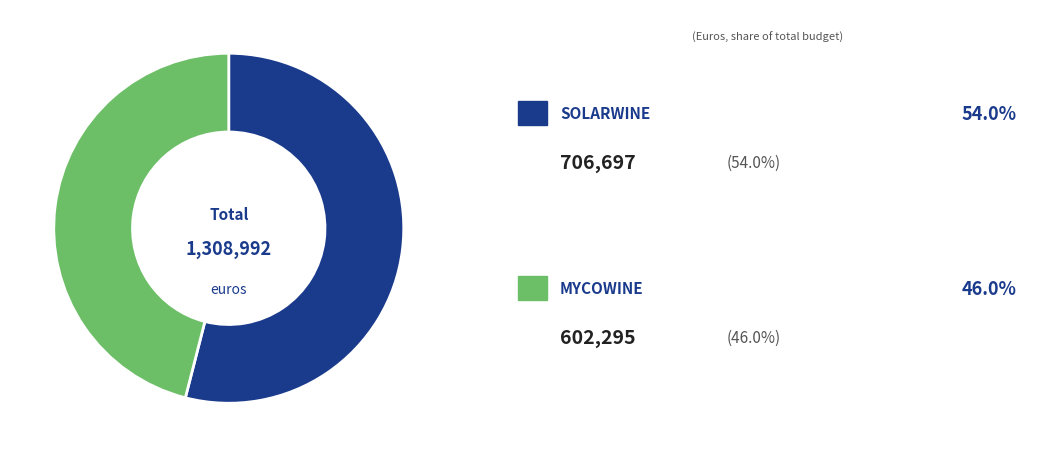

Is there any slice that represents more than half of the pie?

Yes